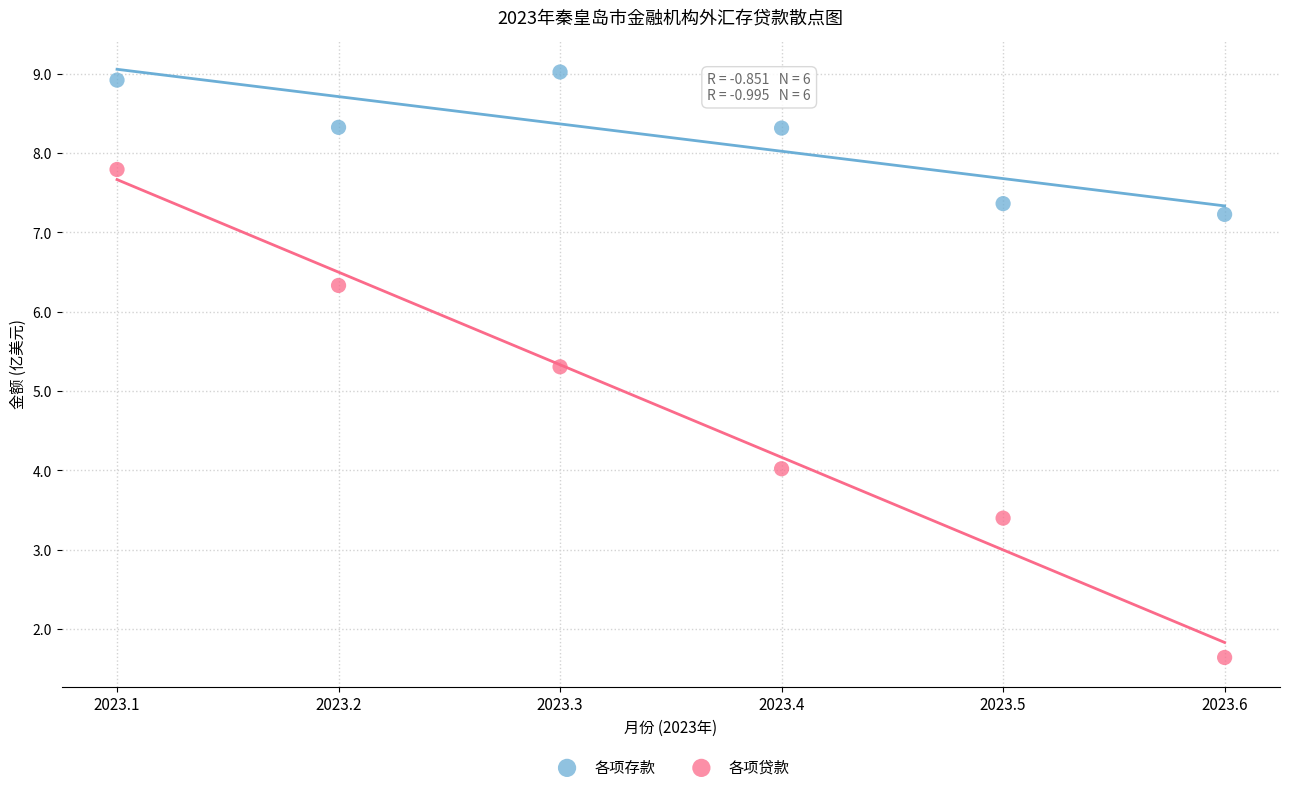

Which series has the widest spread of Y values?

各项贷款